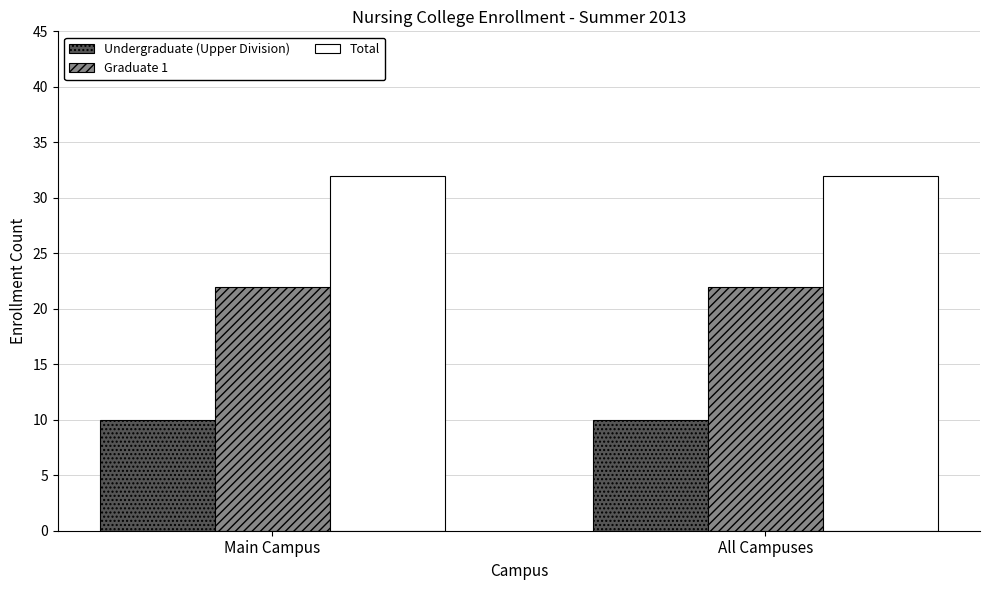

What is the highest value of the Undergraduate (Upper Division) series?

10